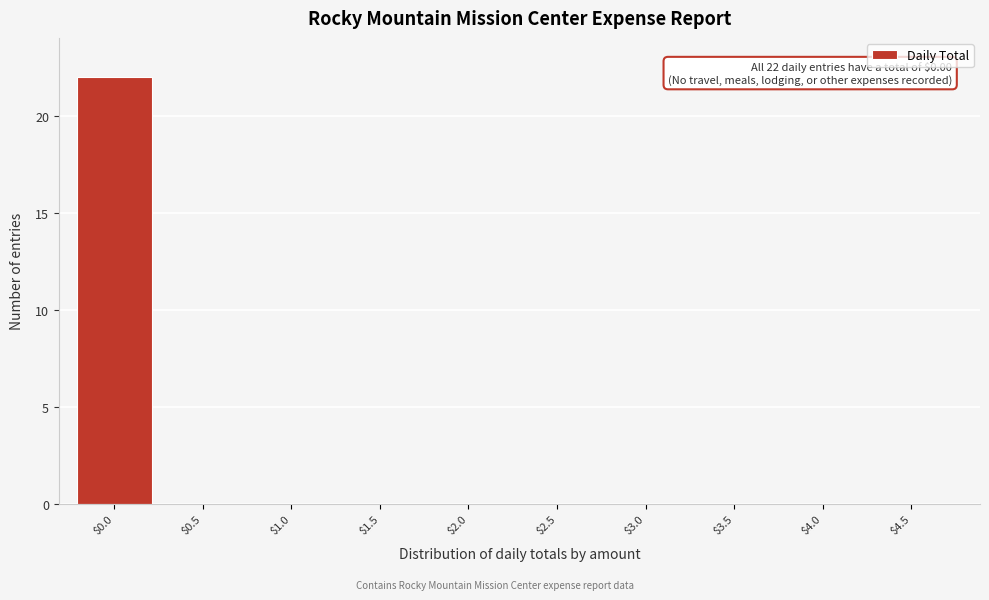

What is the maximum value shown in the chart?

22